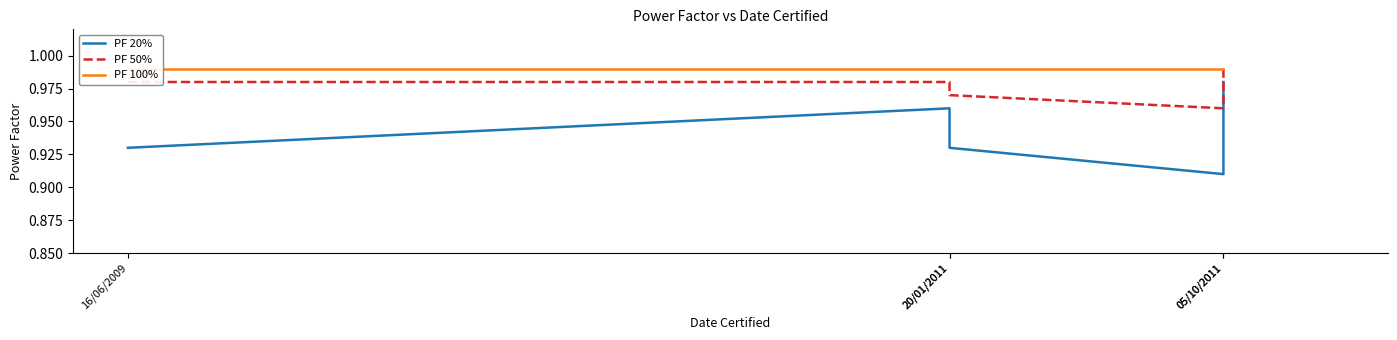

The value of PF 20% at 16/06/2009 is 0.9. True or false?

True